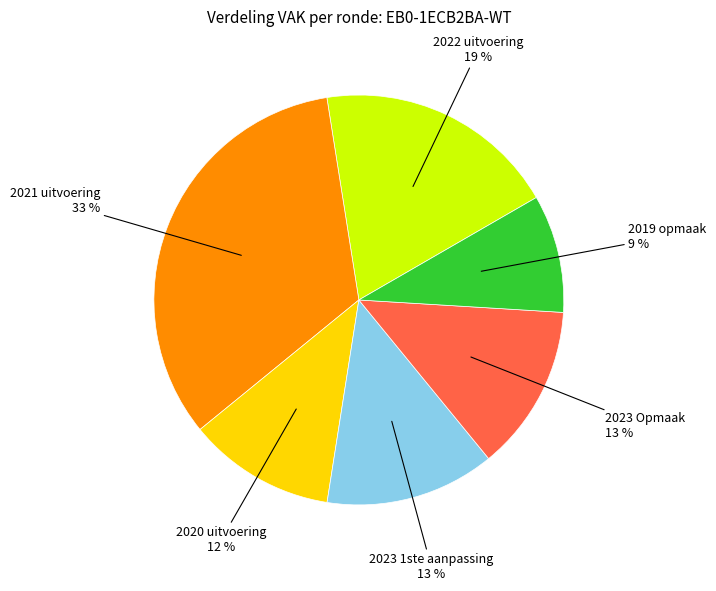

Is there a majority slice in this chart?

No